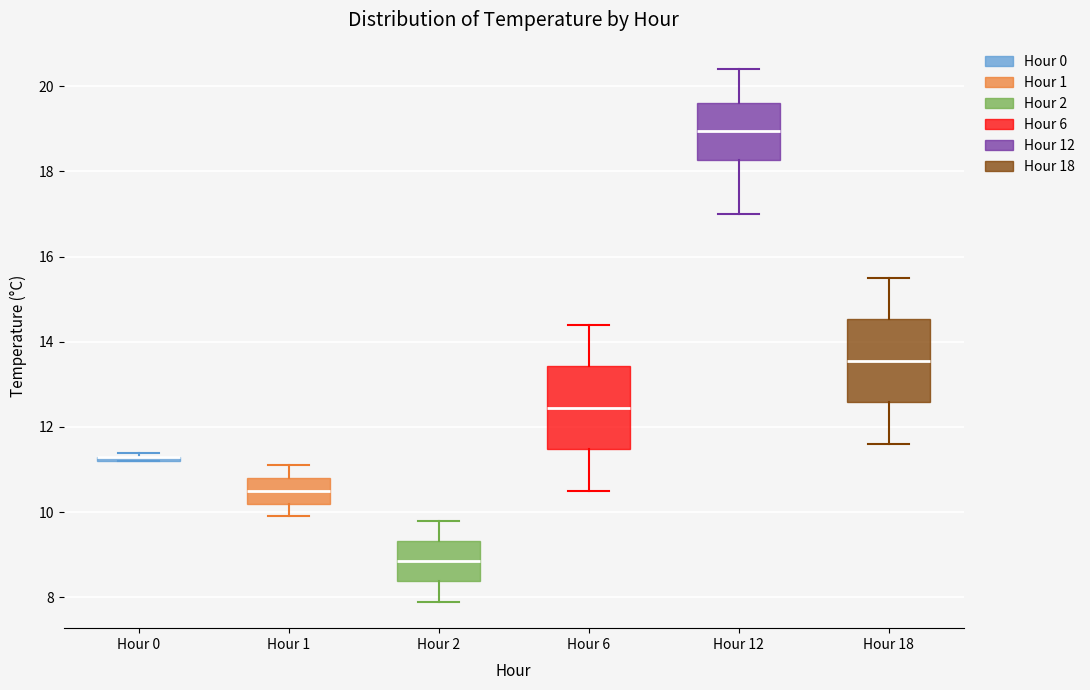

Where does the median line of the box for Hour 2 sit on the y-axis? The values are not printed on the chart, so give them approximately, as read against the axis.

8.8